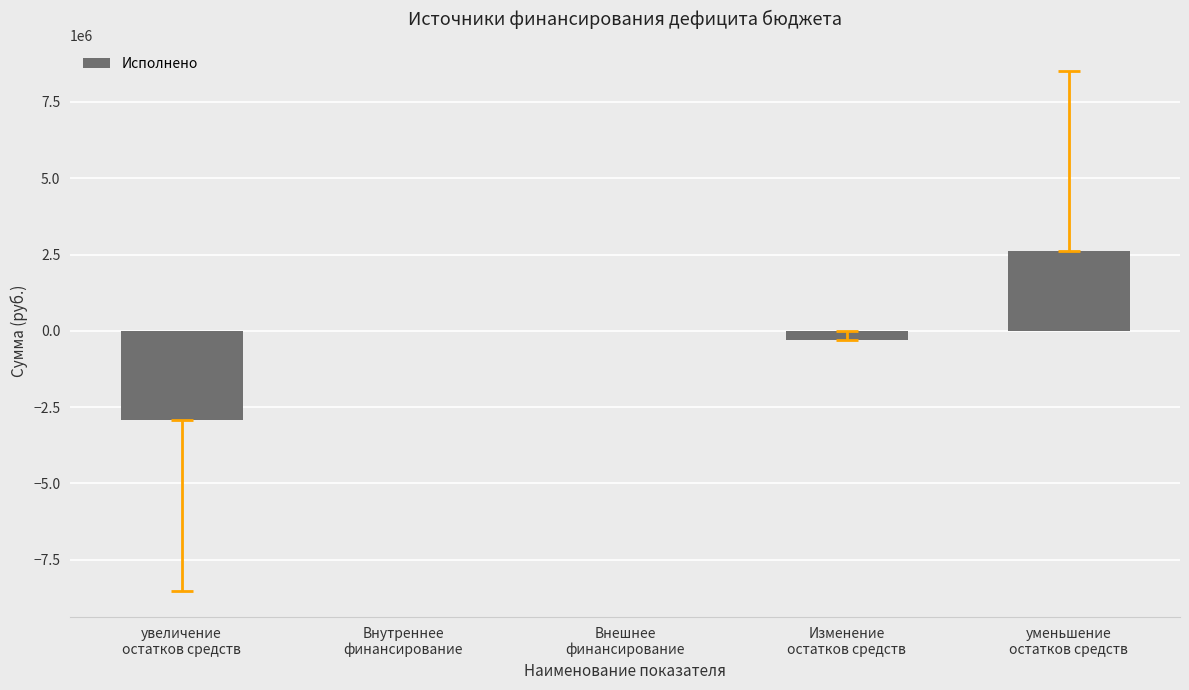

What is the sum of all values?

-584458.9